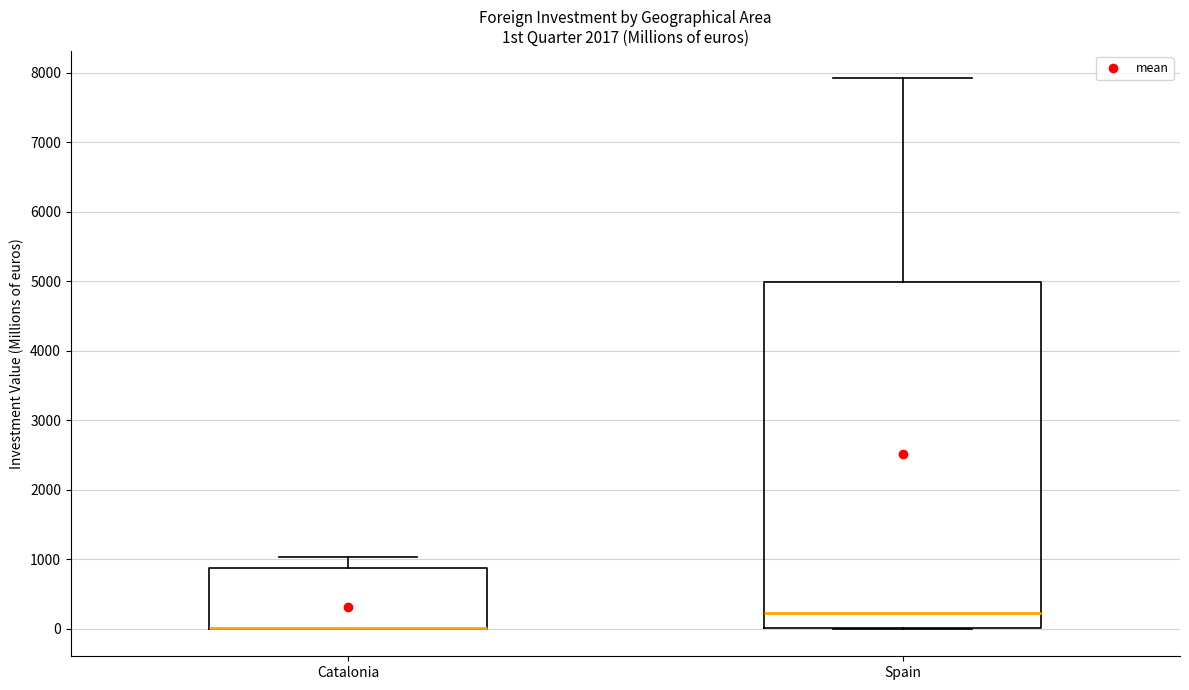

Reading left to right, read every box against the y-axis: the position of its median line, the range the box covers, and the ends of its whiskers. The values are not printed on the chart, so give them approximately, as read against the axis.

Catalonia: median 0 (drawn on the box's lower edge), box 0 to 900, whiskers 0 to 1000
Spain: median 200, box 0 to 5000, whiskers 0 to 7900